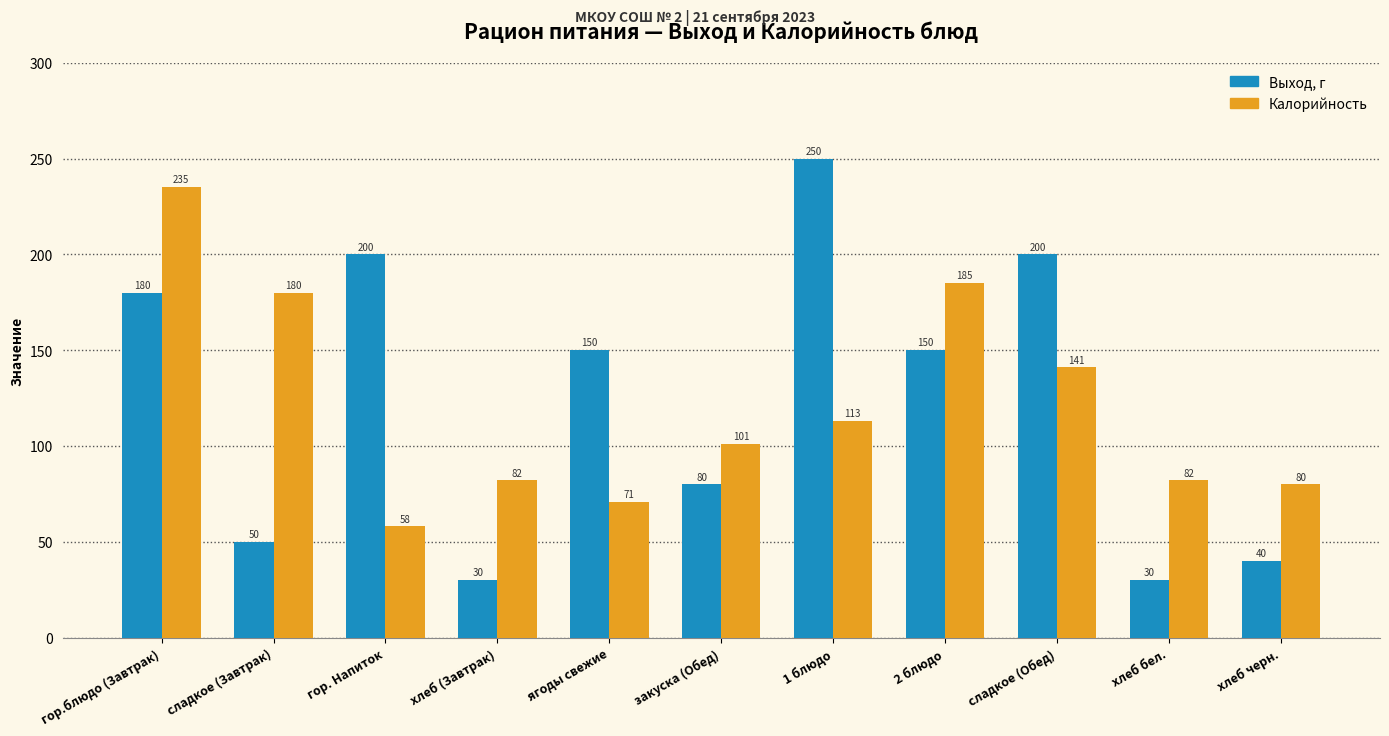

Which series has the largest total across all categories?

Выход, г